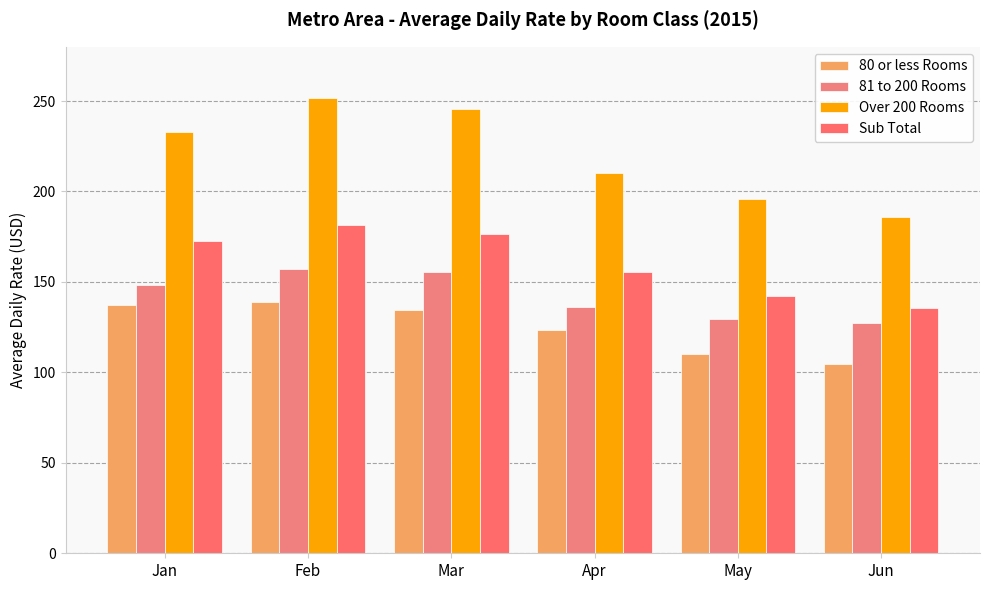

The 80 or less Rooms series shows 163.0 at Apr. True or false?

False